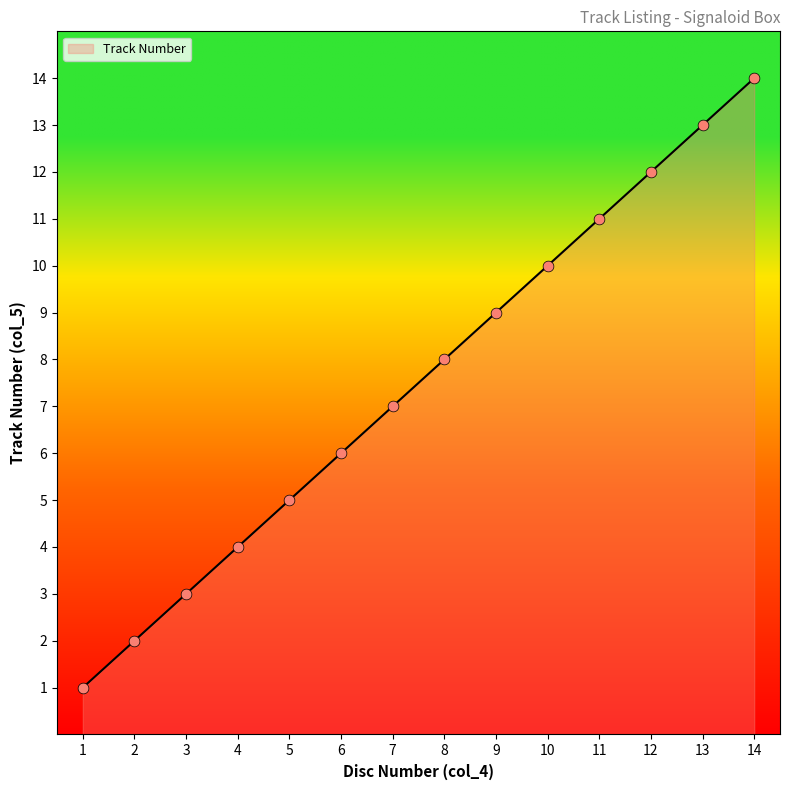

Between 2 and 13, which is larger?

13